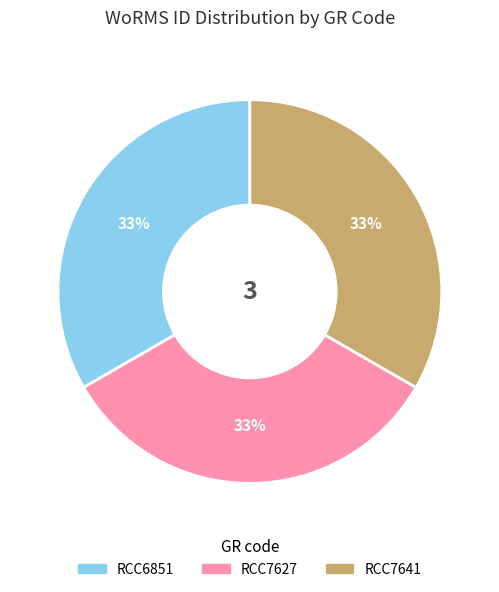

Is it true that RCC7641 is 33% of the pie?

True